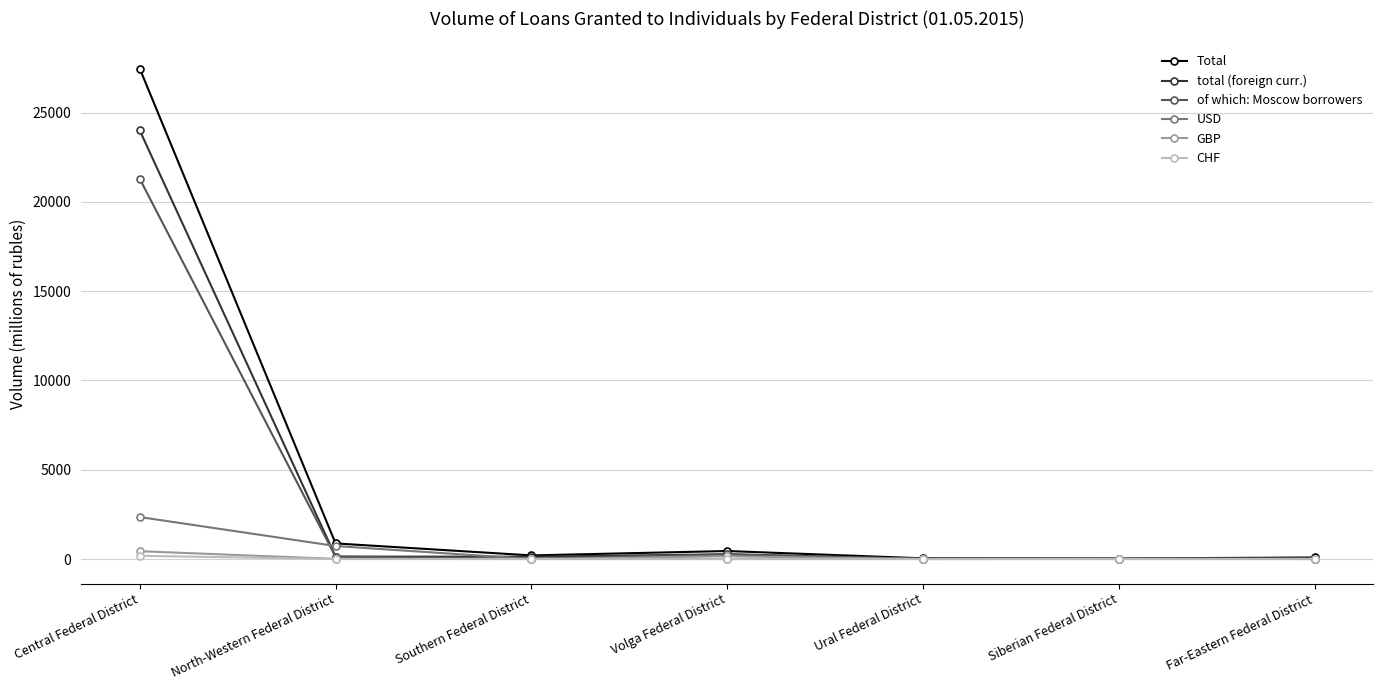

Which category has the highest value in the USD series?

Central Federal District